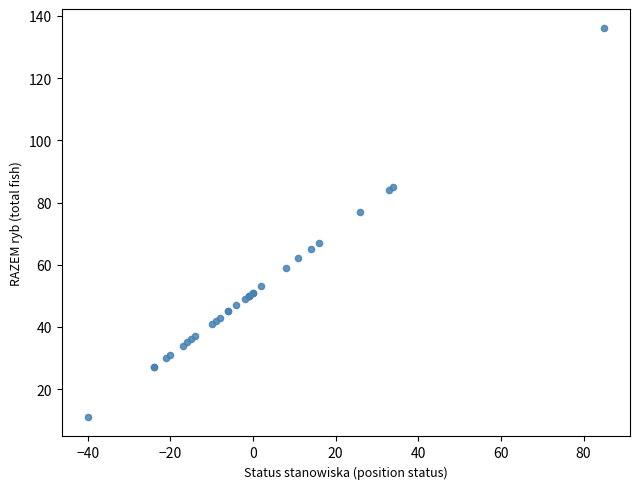

What Y value in the scatter plot is closest to 73?

77